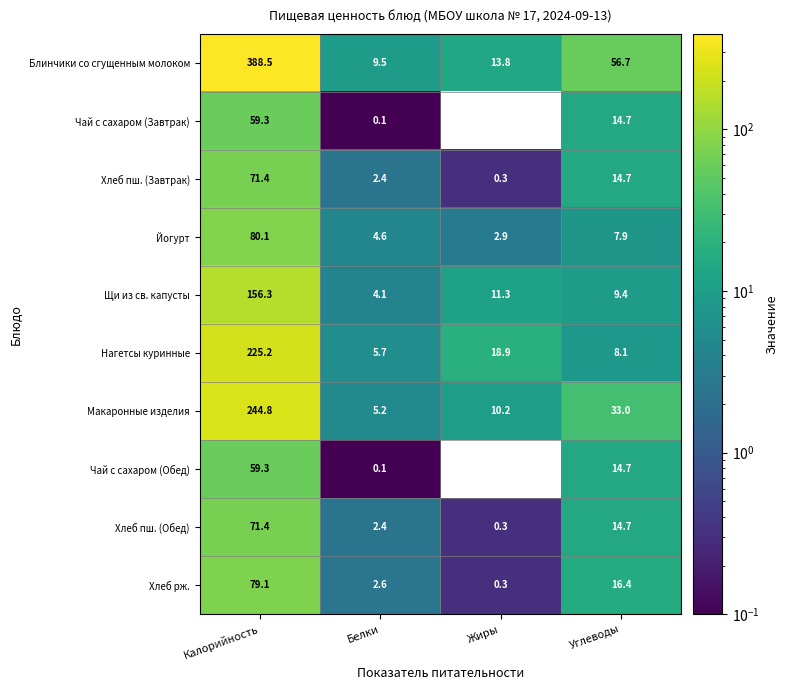

Rank the categories by Блинчики со сгущенным молоком value from highest to lowest.

Калорийность, Углеводы, Жиры, Белки